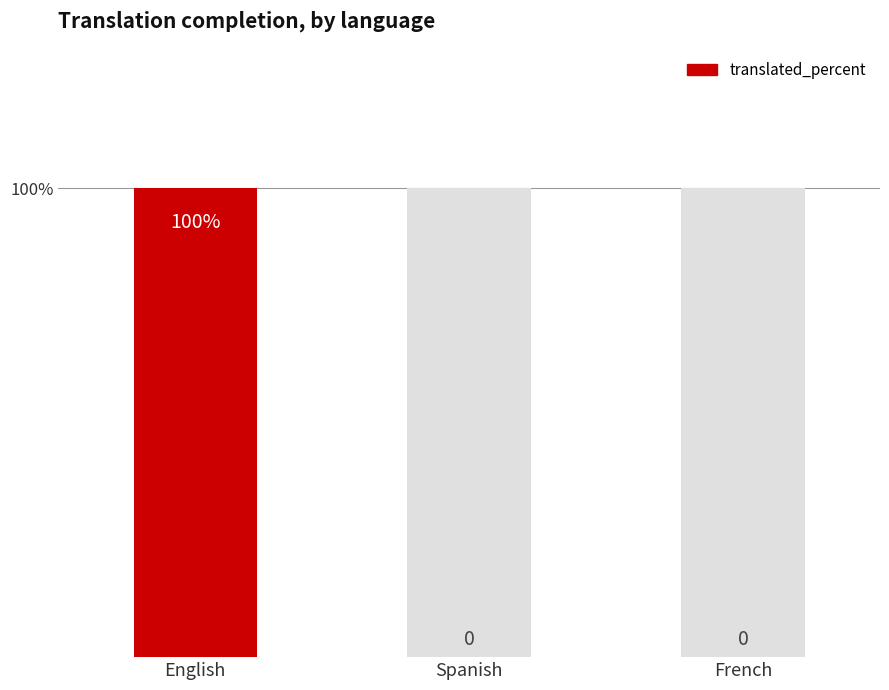

How many distinct data groups are displayed?

1